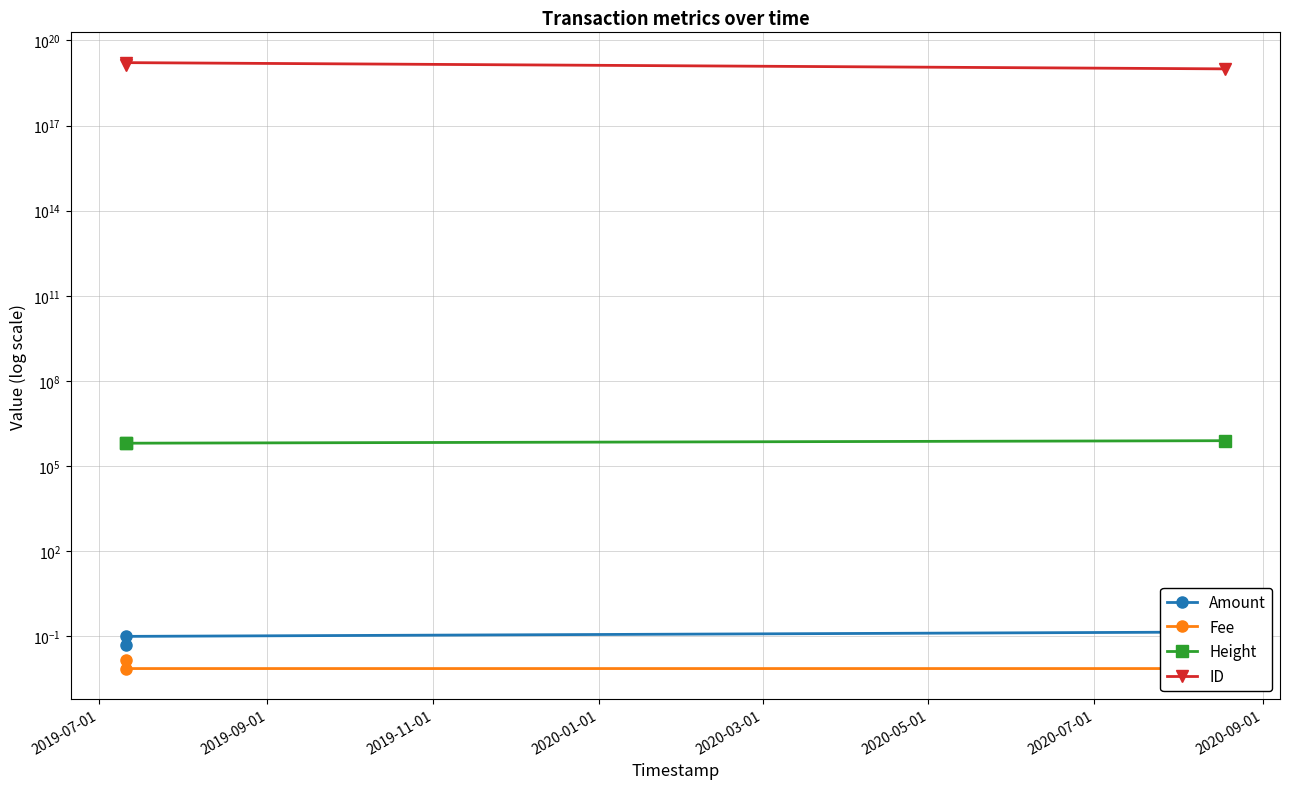

Which series has the largest total across all categories?

ID